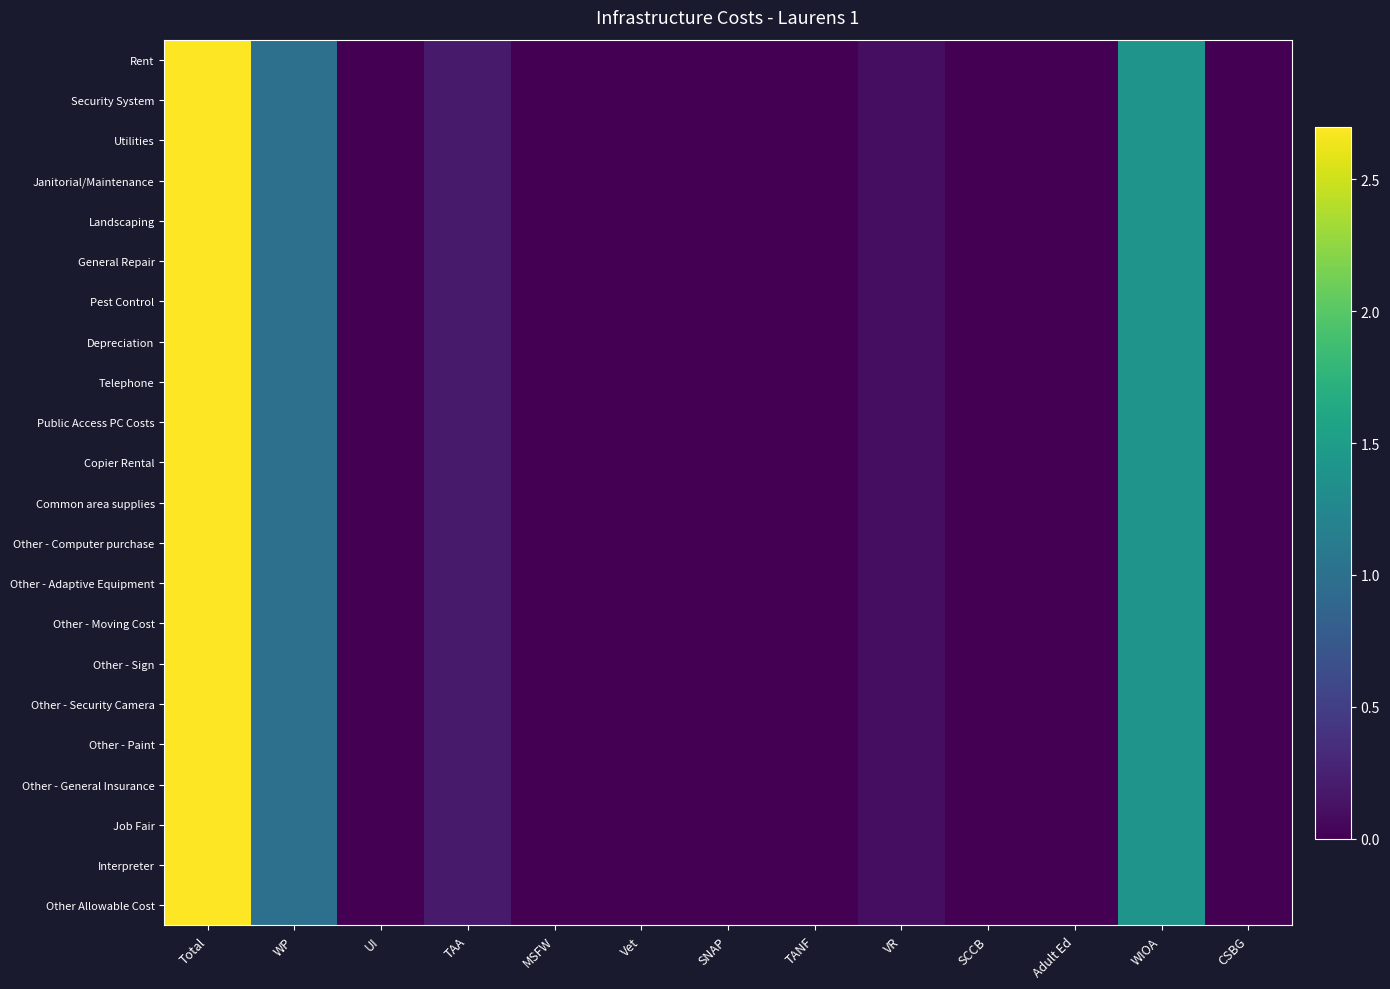

Which series has the largest range (max minus min)?

Rent